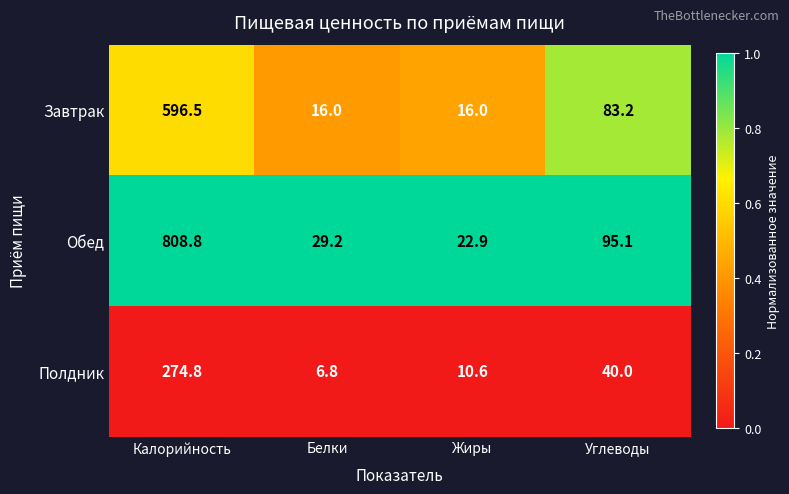

List the series in order of their peak value, lowest first.

Полдник, Завтрак, Обед